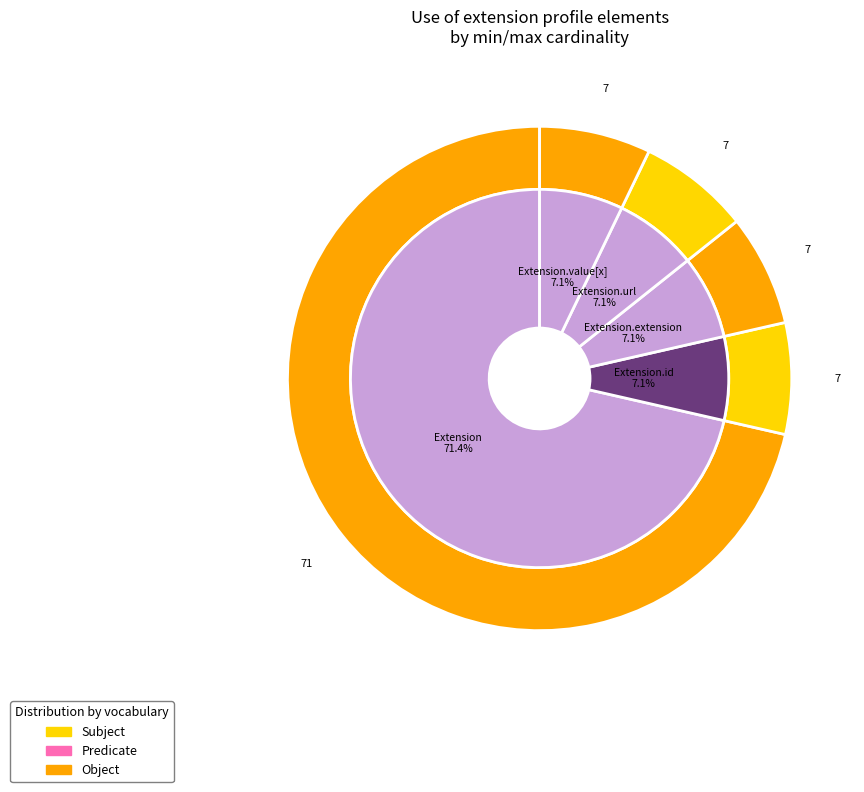

The Extension slice represents 1% of the pie. True or false?

False